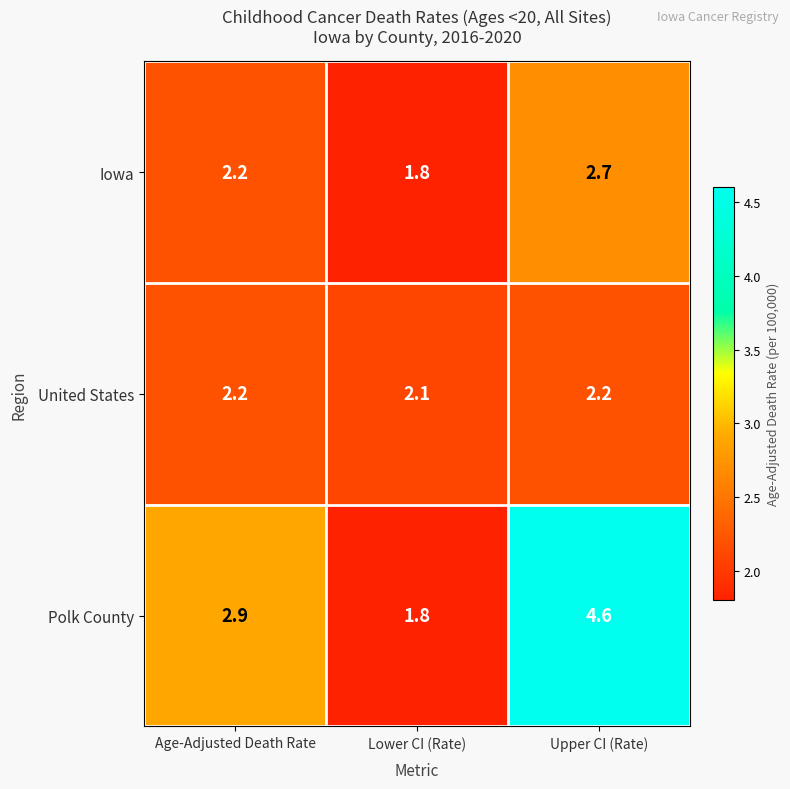

Which series changed the most between Age-Adjusted Death Rate and Lower CI (Rate)?

Polk County